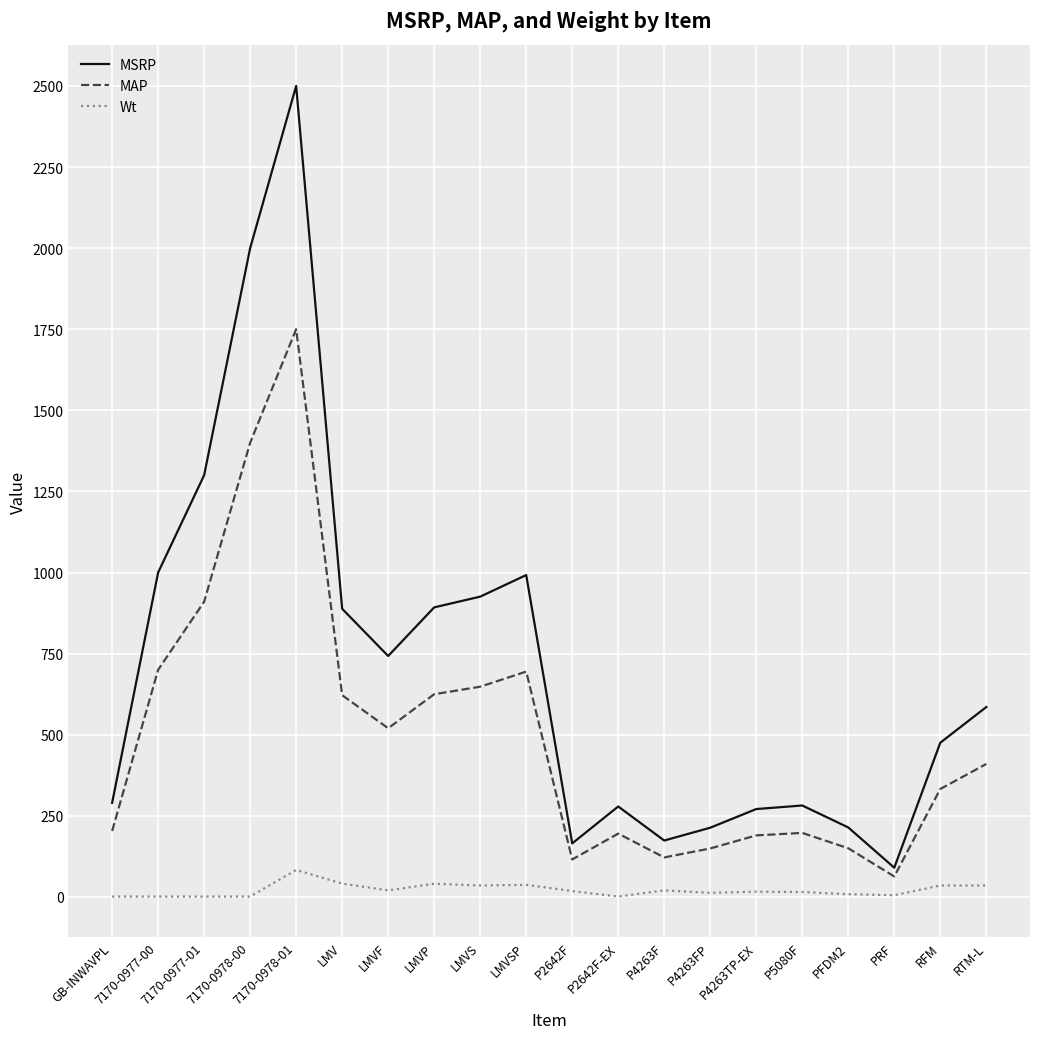

At how many categories does at least one series exceed 430?

11